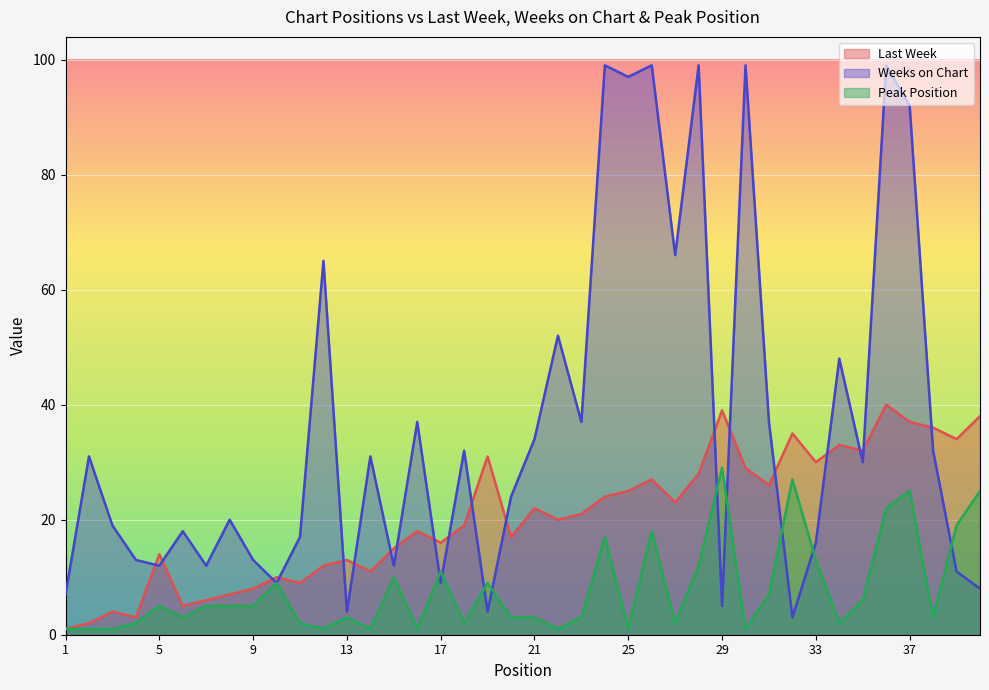

Between 22 and 33, which series saw the biggest shift?

Weeks on Chart